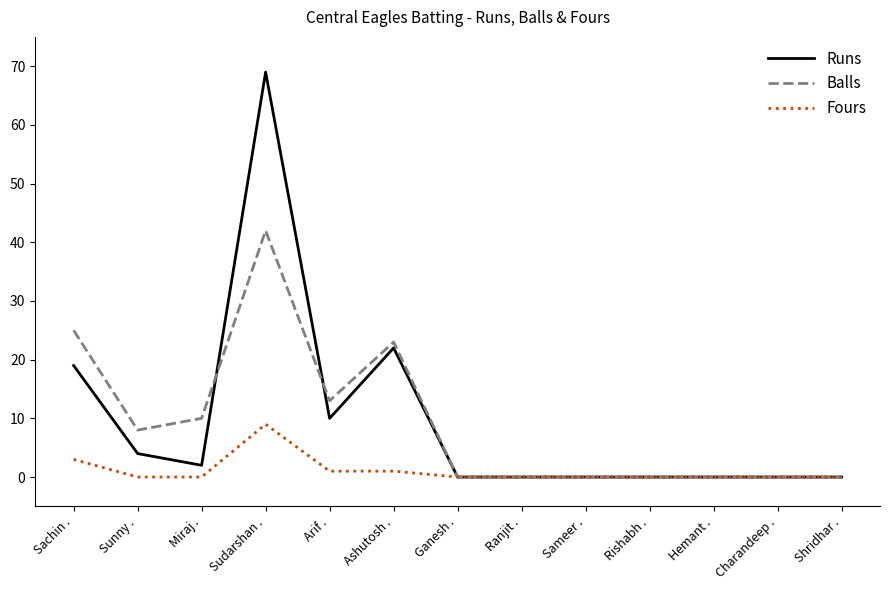

Reading left to right, extract all data points from this chart.

Runs: Sachin .=19	Sunny .=4	Miraj .=2	Sudarshan .=69	Arif .=10	Ashutosh .=22	Ganesh .=0	Ranjit .=0	Sameer .=0	Rishabh .=0	Hemant .=0	Charandeep .=0	Shridhar .=0
Balls: Sachin .=25	Sunny .=8	Miraj .=10	Sudarshan .=42	Arif .=13	Ashutosh .=23	Ganesh .=0	Ranjit .=0	Sameer .=0	Rishabh .=0	Hemant .=0	Charandeep .=0	Shridhar .=0
Fours: Sachin .=3	Sunny .=0	Miraj .=0	Sudarshan .=9	Arif .=1	Ashutosh .=1	Ganesh .=0	Ranjit .=0	Sameer .=0	Rishabh .=0	Hemant .=0	Charandeep .=0	Shridhar .=0